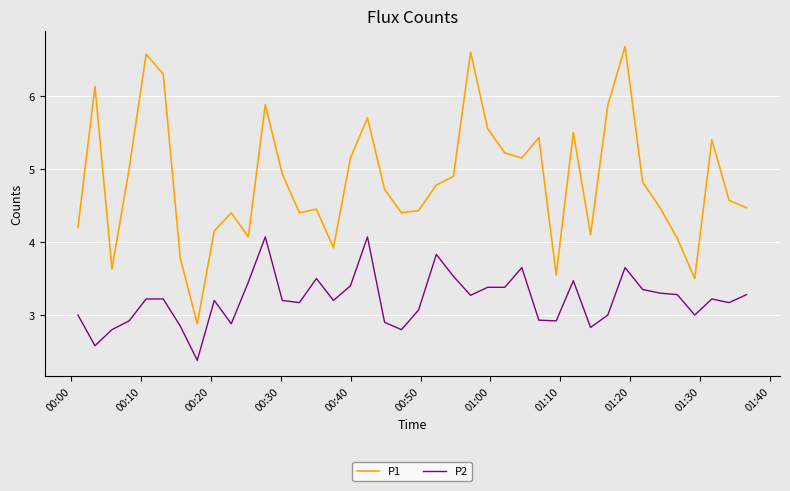

Rank the series by their average value, from highest to lowest.

P1, P2